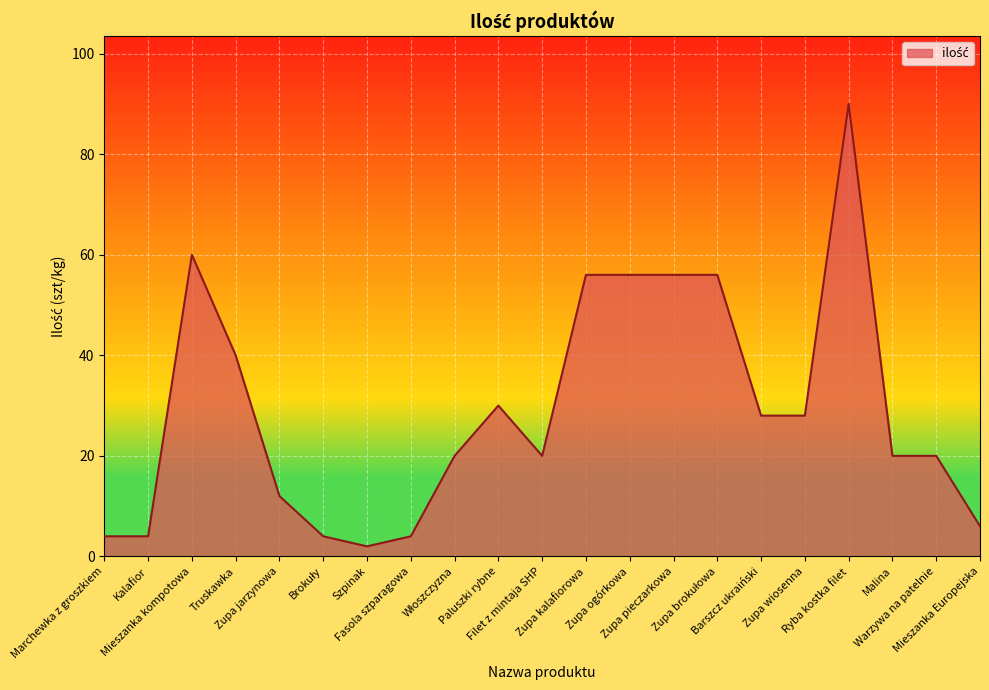

How many lines are shown in the chart?

1